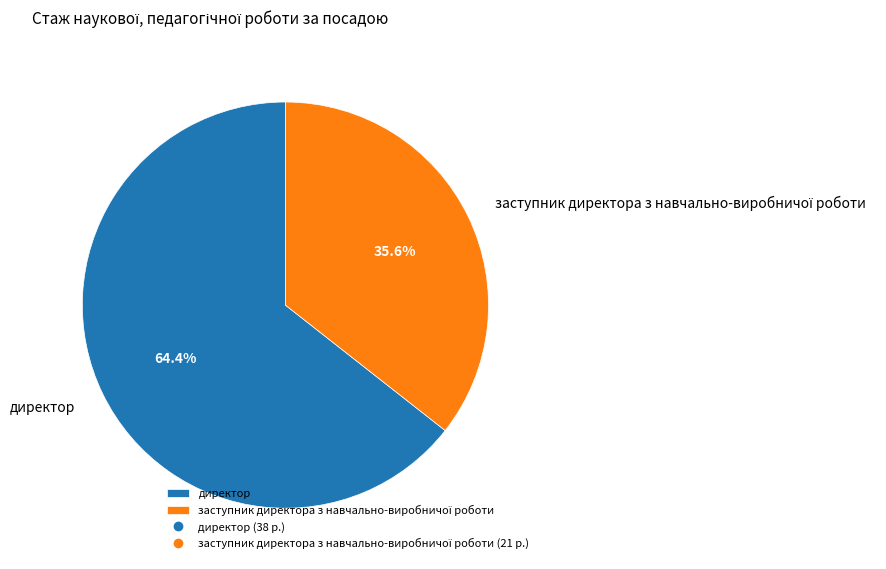

The директор slice represents 64% of the pie. True or false?

True